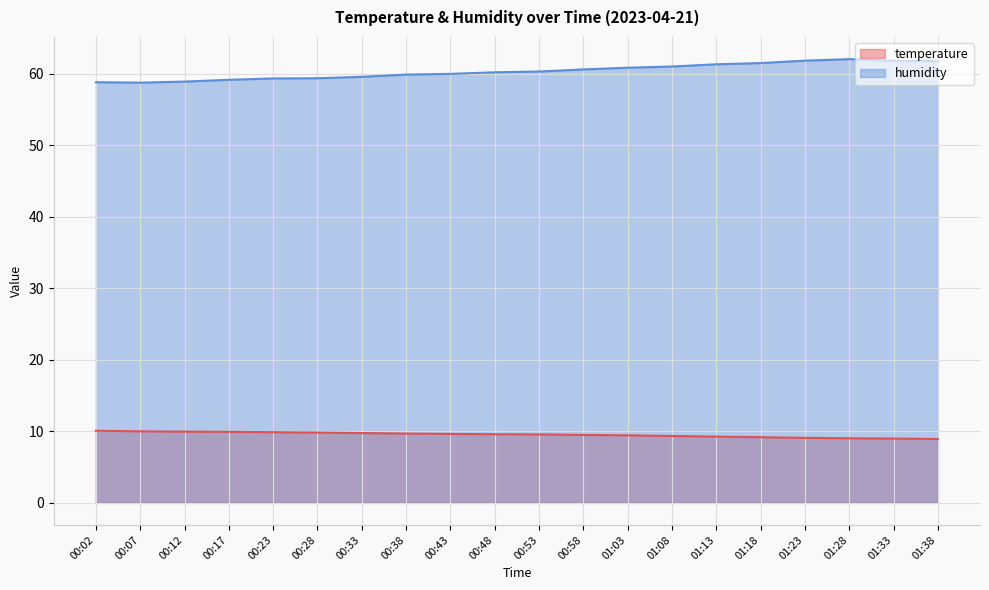

True or false: humidity and temperature intersect in this chart.

False